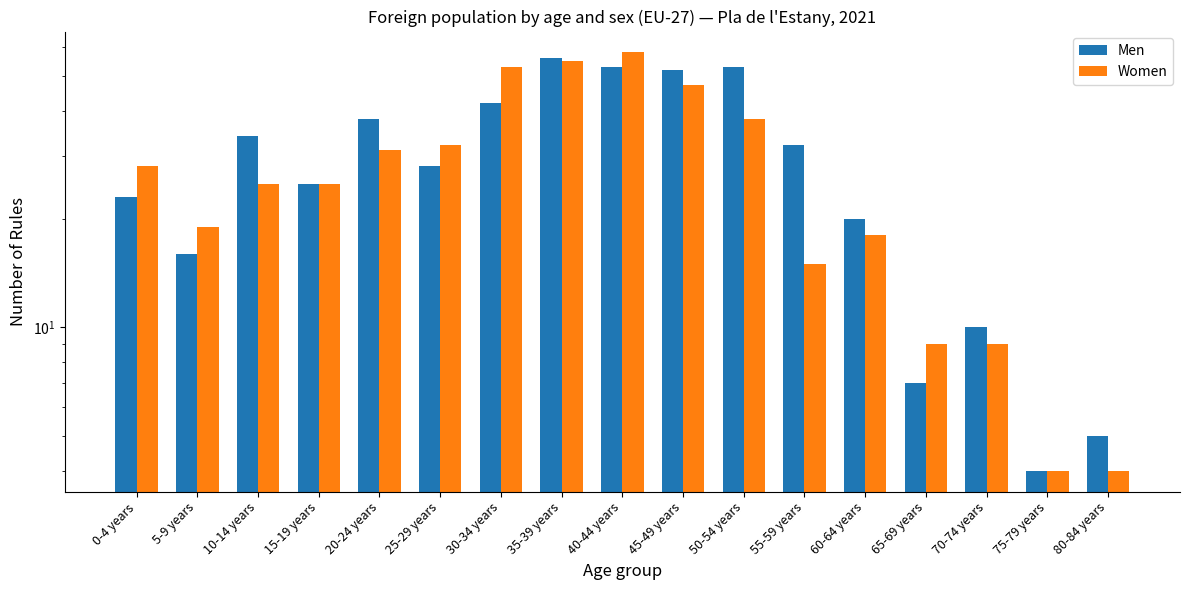

What is the label of the 17th bar from the right?

0-4 years